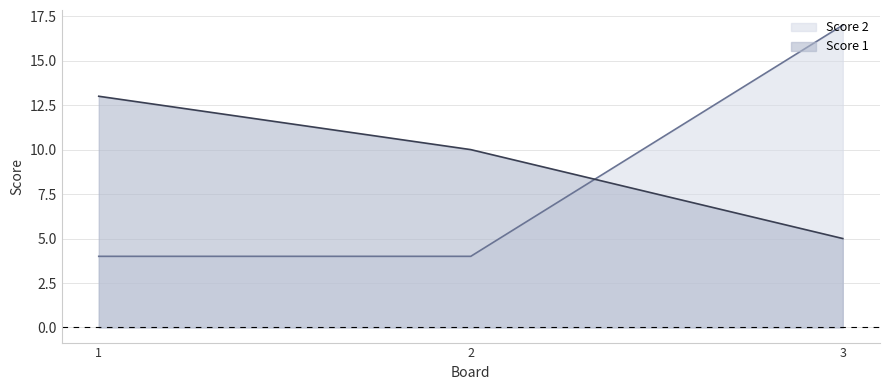

Is the value of Score 1 at 2 greater than the value of Score 2 at 3?

No